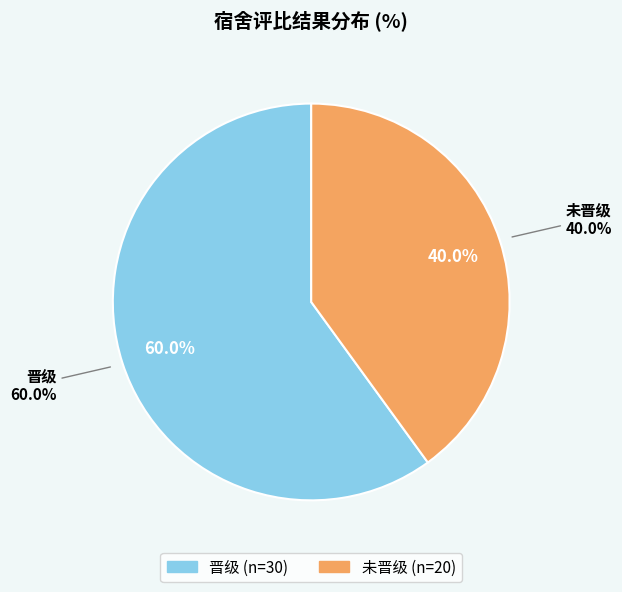

To the nearest percent, what is the difference between the 晋级 and 未晋级 slice percentages?

20%